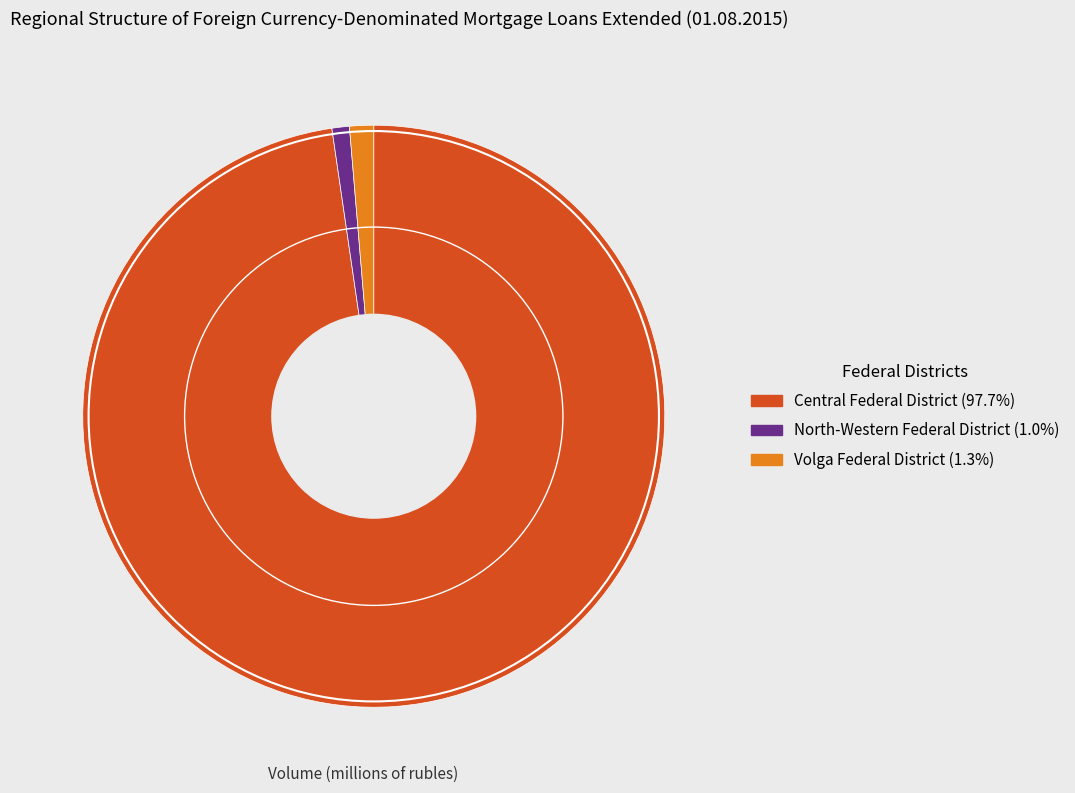

Approximately how many times larger is the value at North-Western Federal District (1.0%) compared to Volga Federal District (1.3%)?

0.7